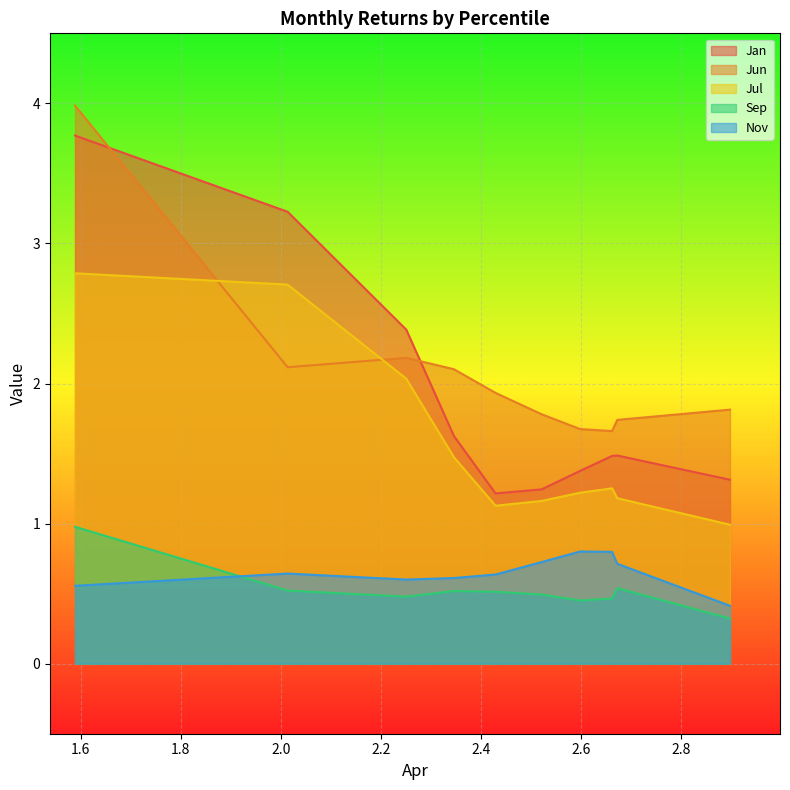

At how many categories does at least one series exceed 2?

4